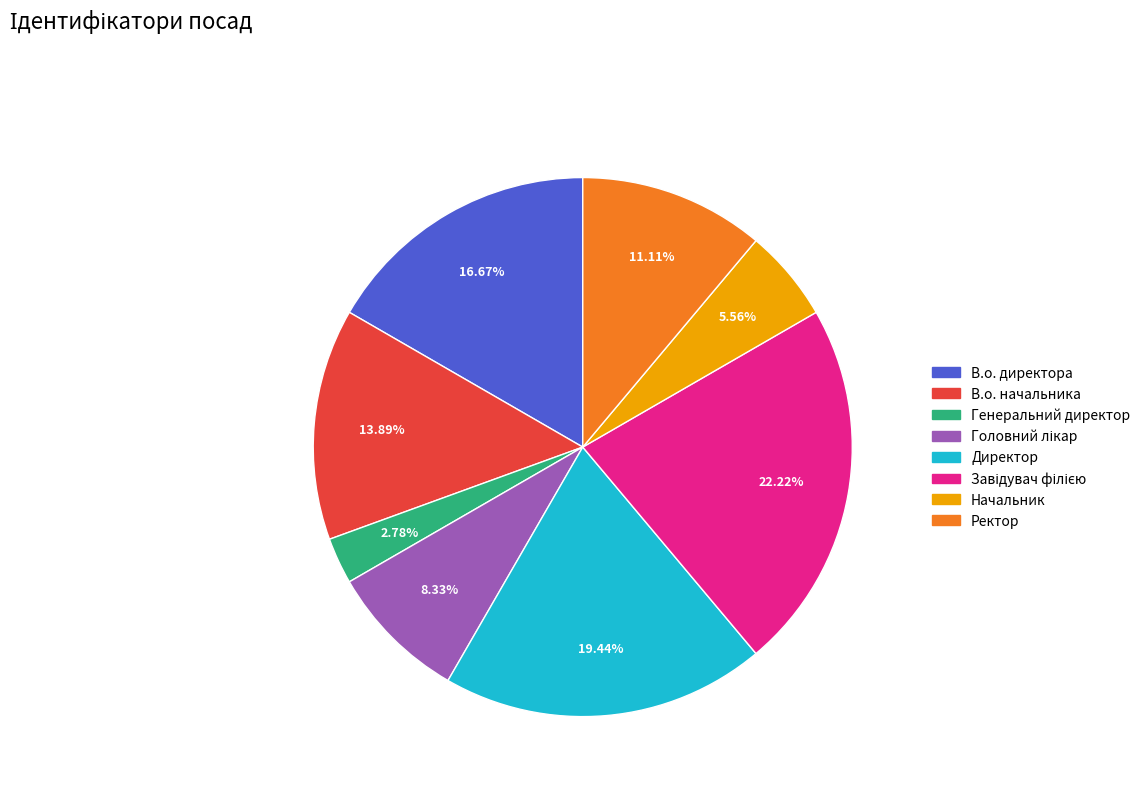

To the nearest percent, what is the difference between the largest and smallest slice percentages?

19%